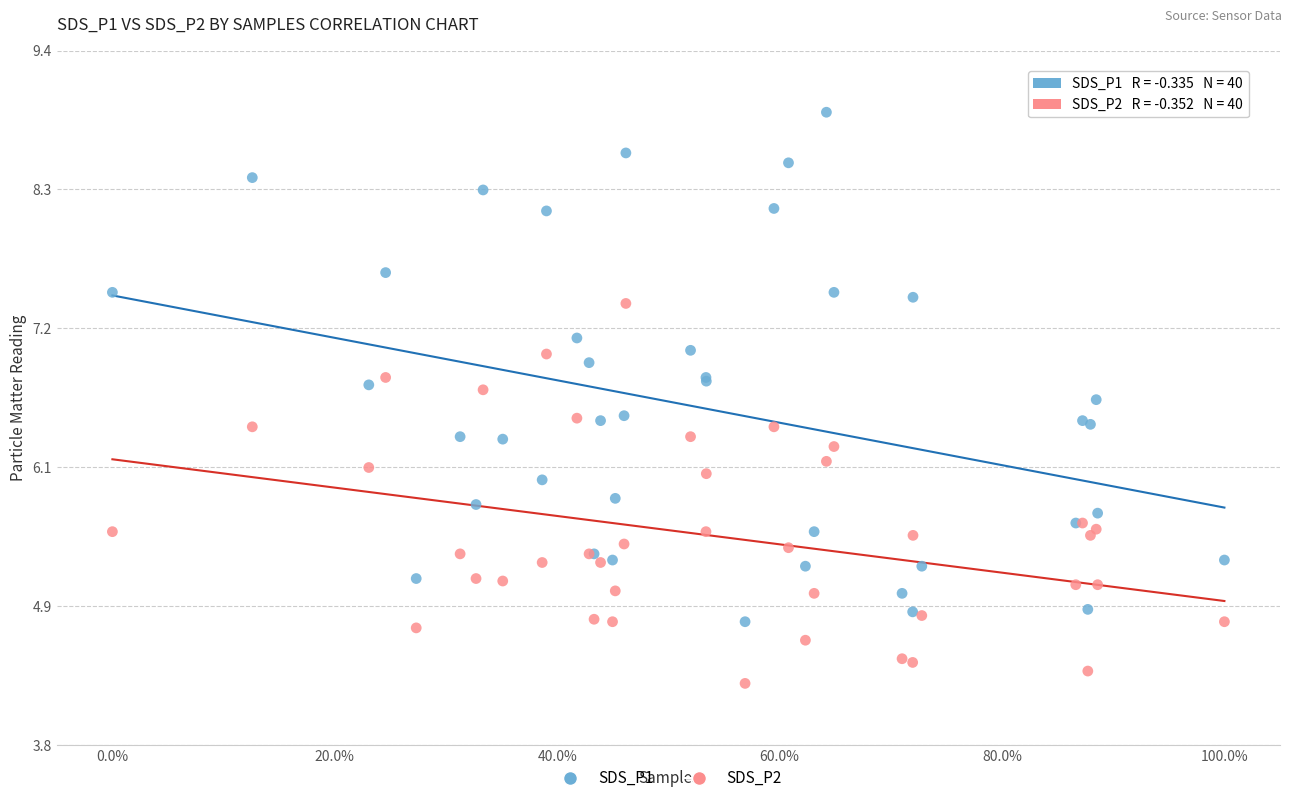

Which series reaches the maximum Y coordinate?

SDS_P1